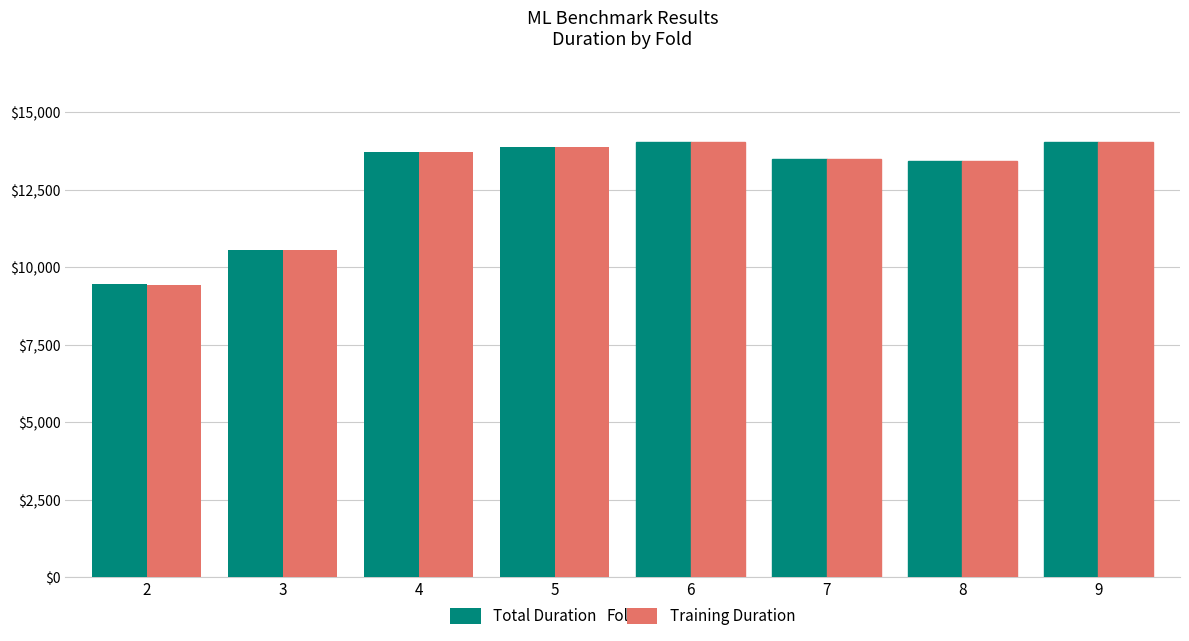

Is the value of Total Duration at 3 greater than the value of Training Duration at 7?

No